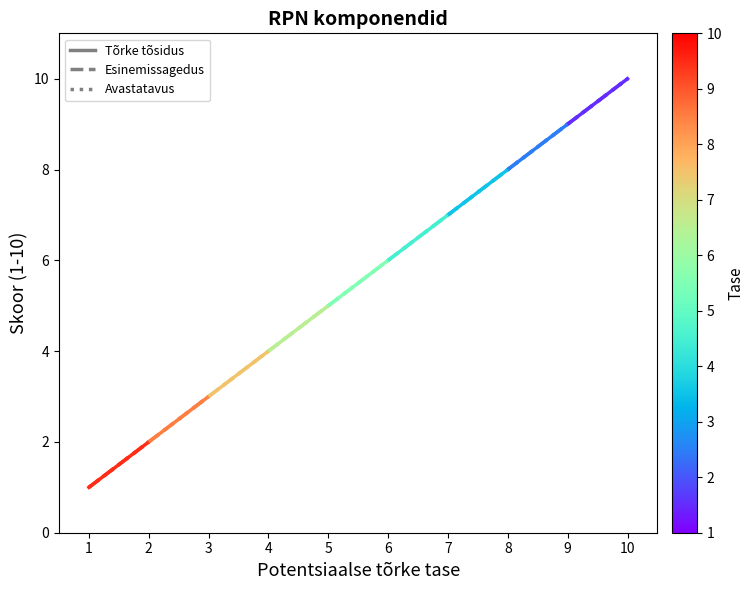

What is the difference between the Tõrke tõsidus values at 1 and 2?

1